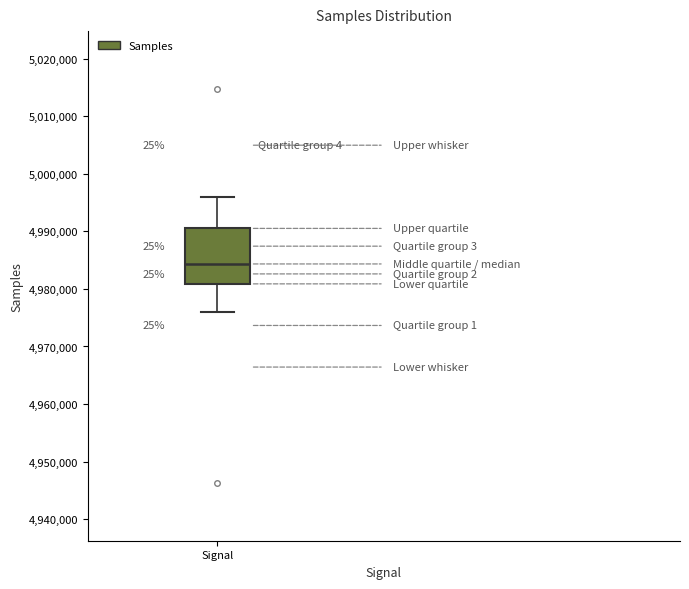

Read this box plot against the y-axis: the position of the median line, the range covered by the box, and the ends of both whiskers. The values are not printed on the chart, so give them approximately, as read against the axis.

median 4984000, box 4981000 to 4991000, whiskers 4976000 to 4996000